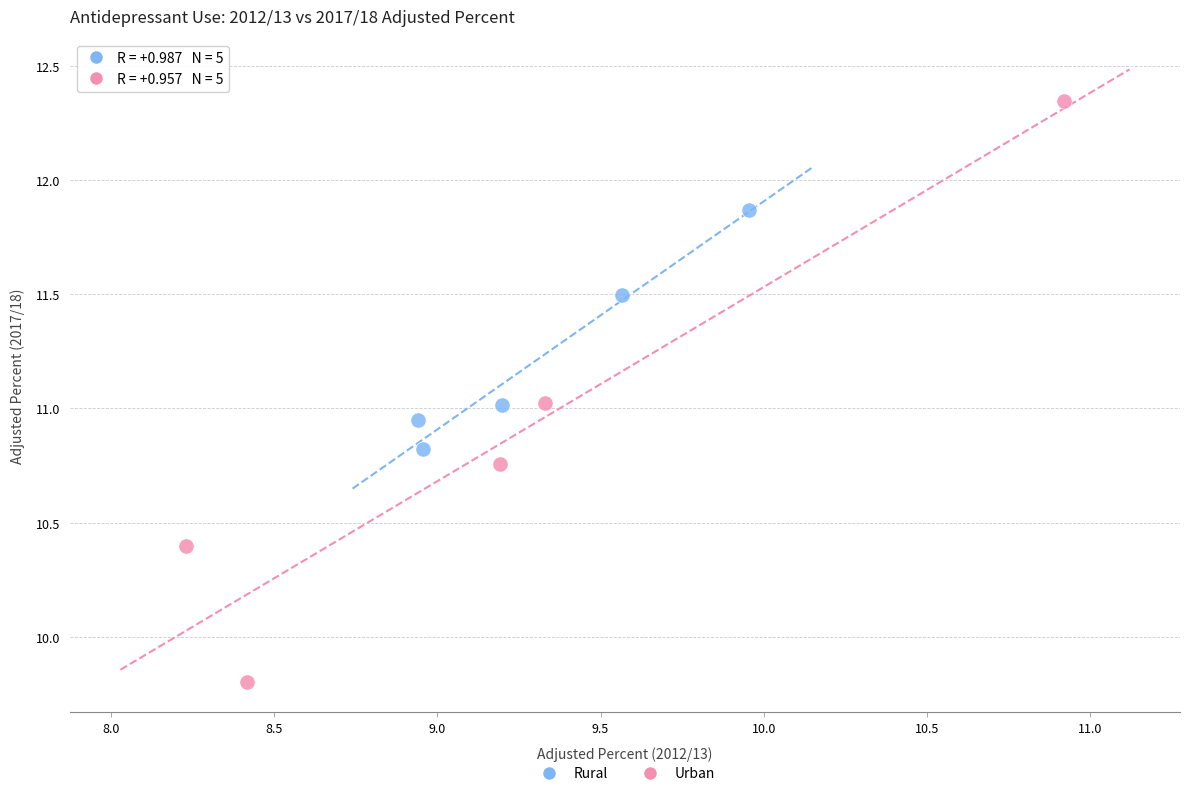

Which series reaches the minimum Y coordinate?

Urban